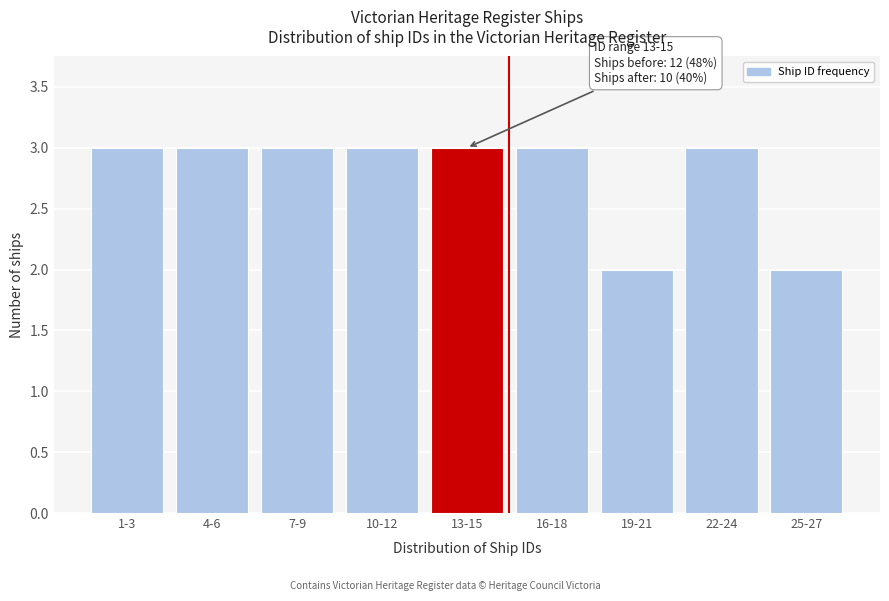

Reading left to right, transcribe all the data shown in this chart.

3	3	3	3	3	3	2	3	2